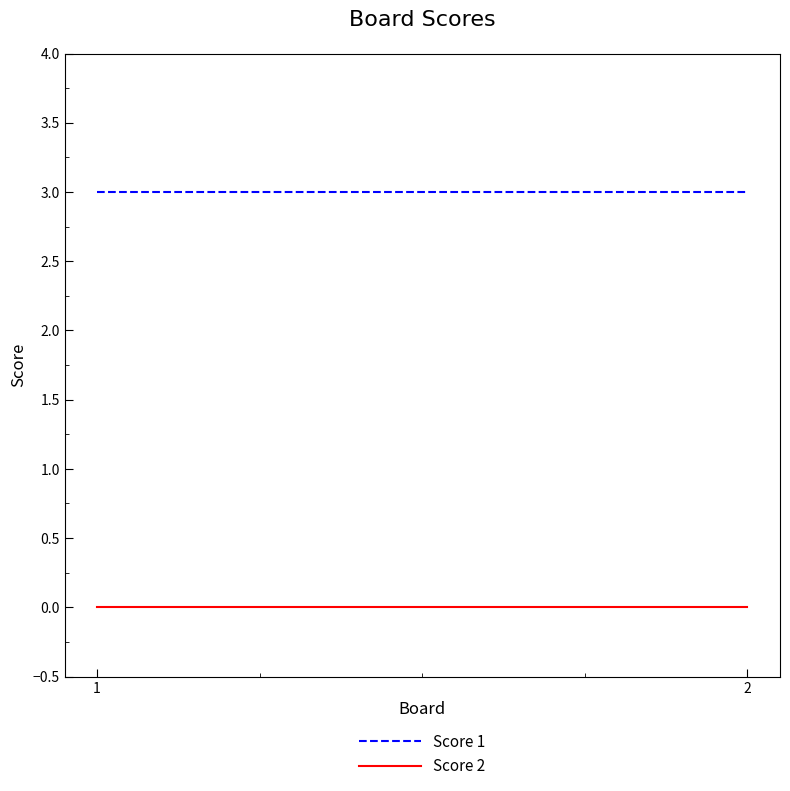

Which series has the largest range (max minus min)?

Score 1